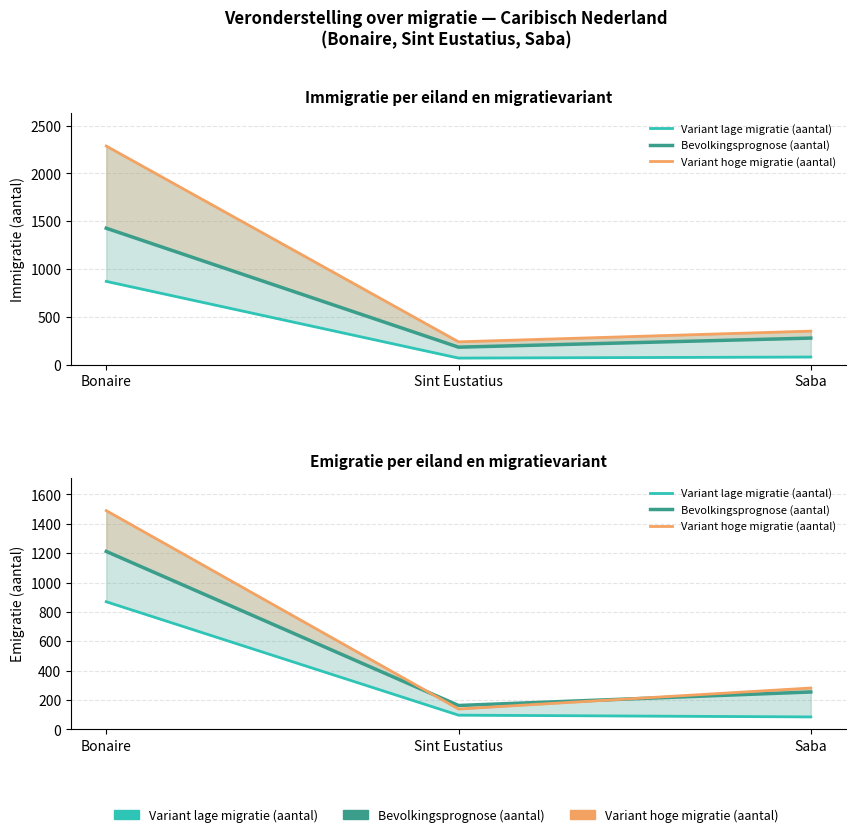

Reading left to right, extract all data points from this chart.

Variant lage migratie (aantal): Bonaire=869	Sint Eustatius=96	Saba=84
Bevolkingsprognose (aantal): Bonaire=1212	Sint Eustatius=162	Saba=254
Variant hoge migratie (aantal): Bonaire=1490	Sint Eustatius=138	Saba=281